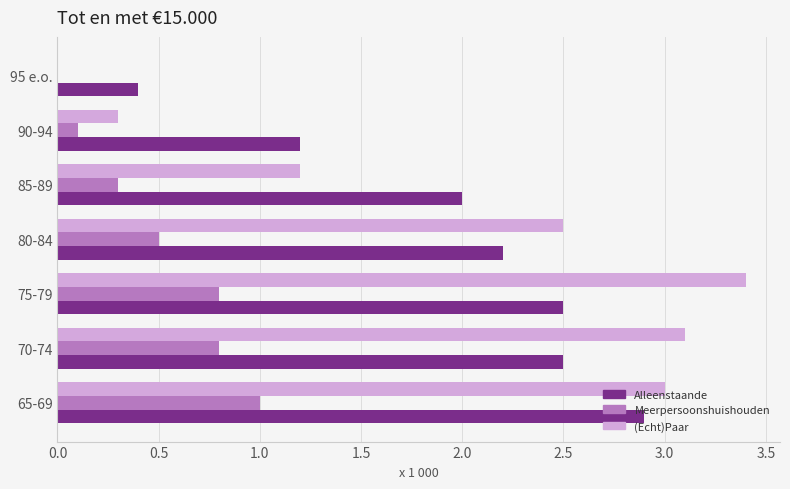

Which series has the widest spread of values?

(Echt)Paar